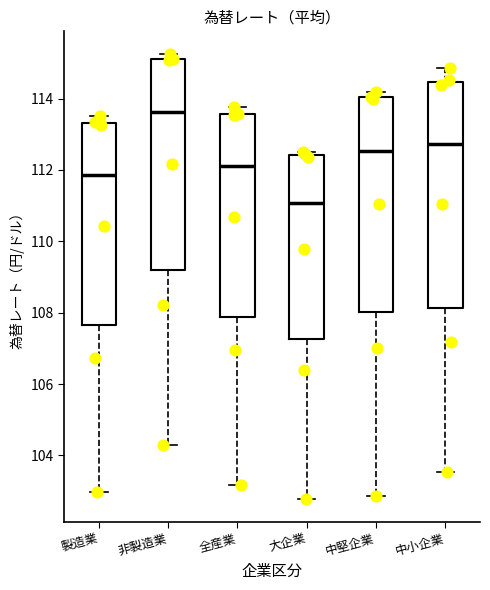

Which box has the lowest median line?

大企業